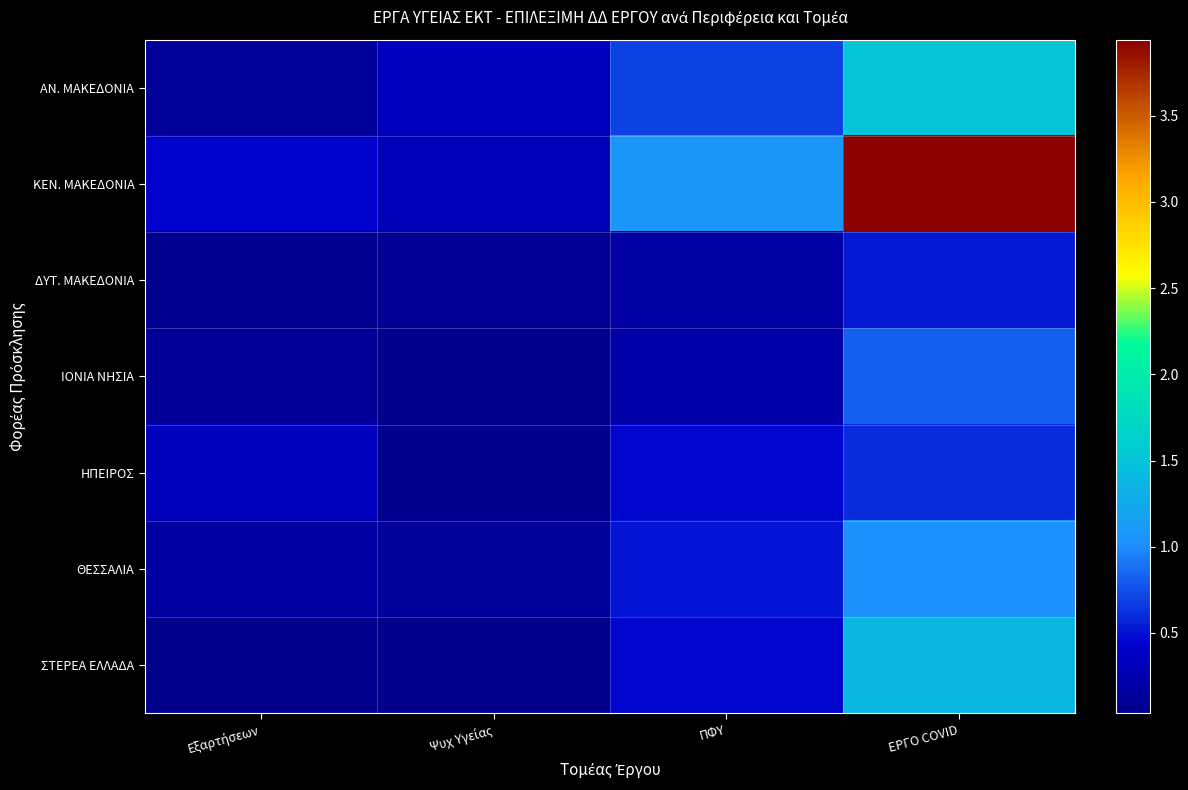

Between Εξαρτήσεων and ΕΡΓΟ COVID, which series saw the biggest shift?

ΚΕΝ. ΜΑΚΕΔΟΝΙΑ